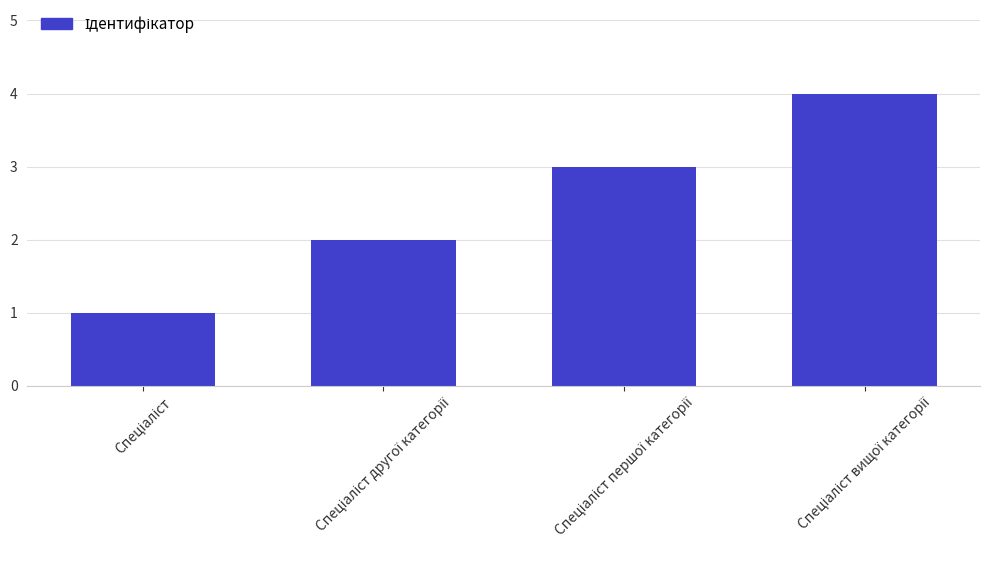

What is the greatest value displayed?

4